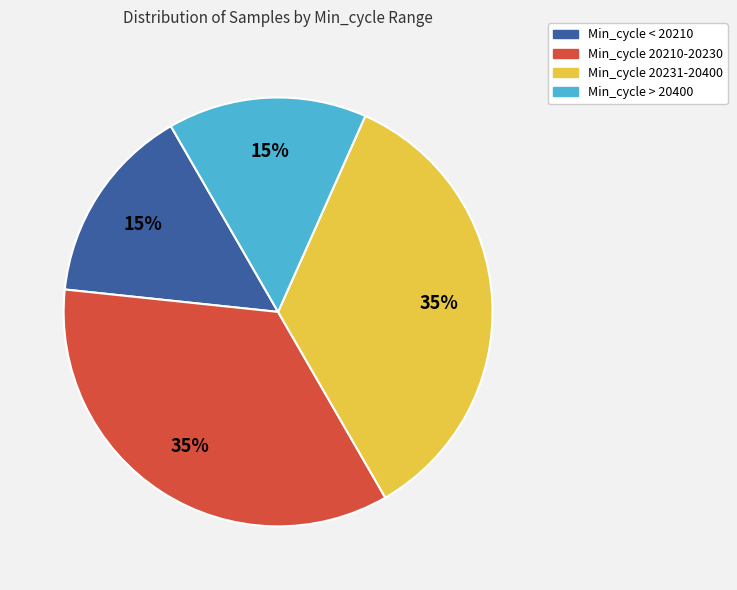

Is there any slice that represents more than half of the pie?

No